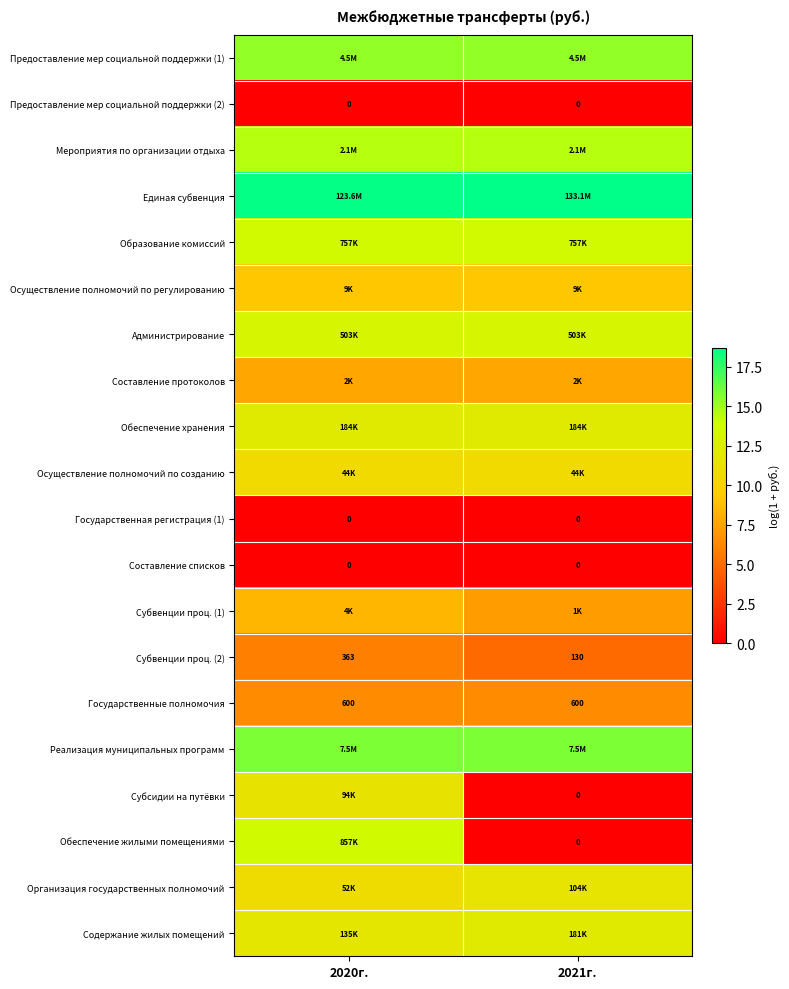

At 2020г., list the series in order from largest to smallest.

Единая субвенция, Реализация муниципальных программ, Предоставление мер социальной поддержки (1), Мероприятия по организации отдыха, Обеспечение жилыми помещениями, Образование комиссий, Администрирование, Обеспечение хранения, Содержание жилых помещений, Субсидии на путёвки, Организация государственных полномочий, Осуществление полномочий по созданию, Осуществление полномочий по регулированию, Субвенции проц. (1), Составление протоколов, Государственные полномочия, Субвенции проц. (2), Предоставление мер социальной поддержки (2), Государственная регистрация (1), Составление списков